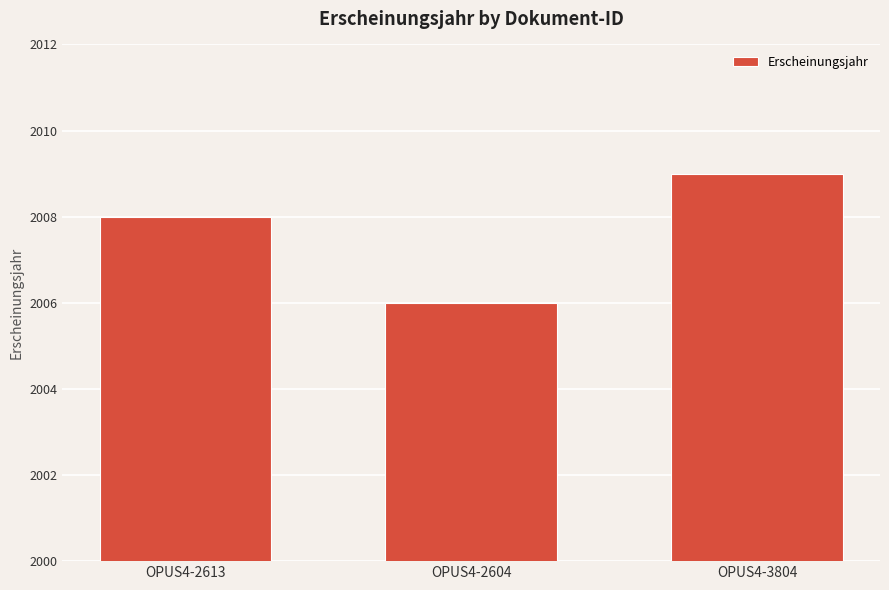

What is the sum of the values at OPUS4-2613 and OPUS4-3804?

4017